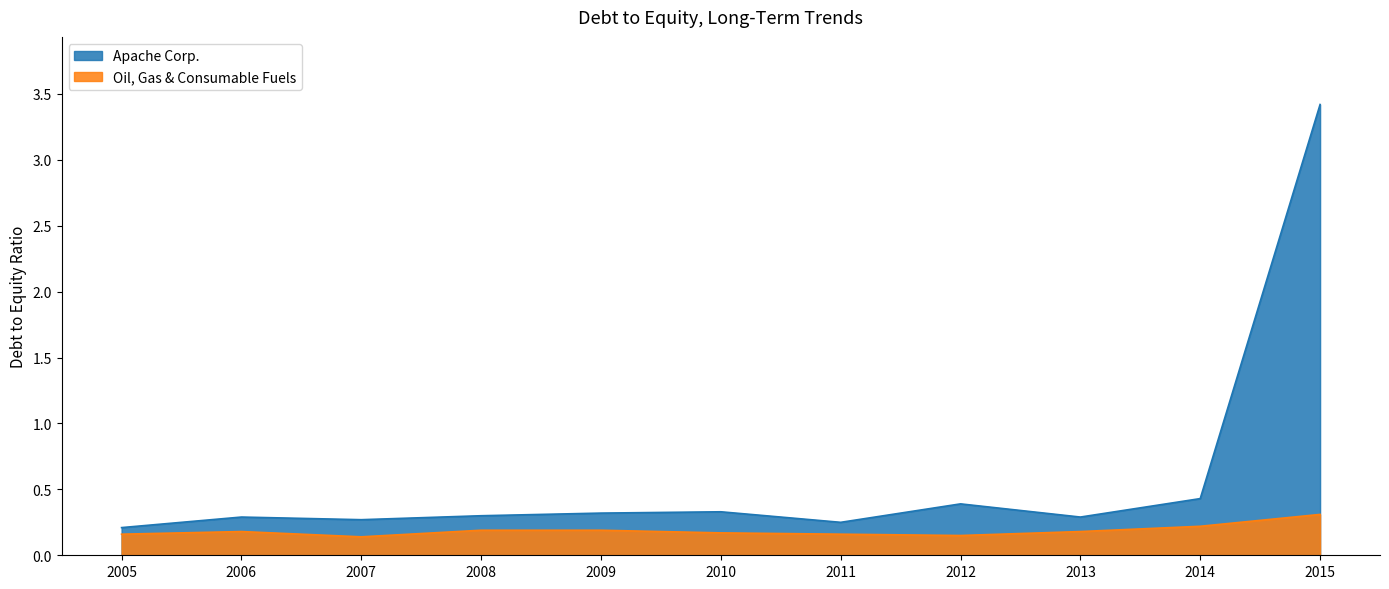

Which series has the largest total across all categories?

Apache Corp.